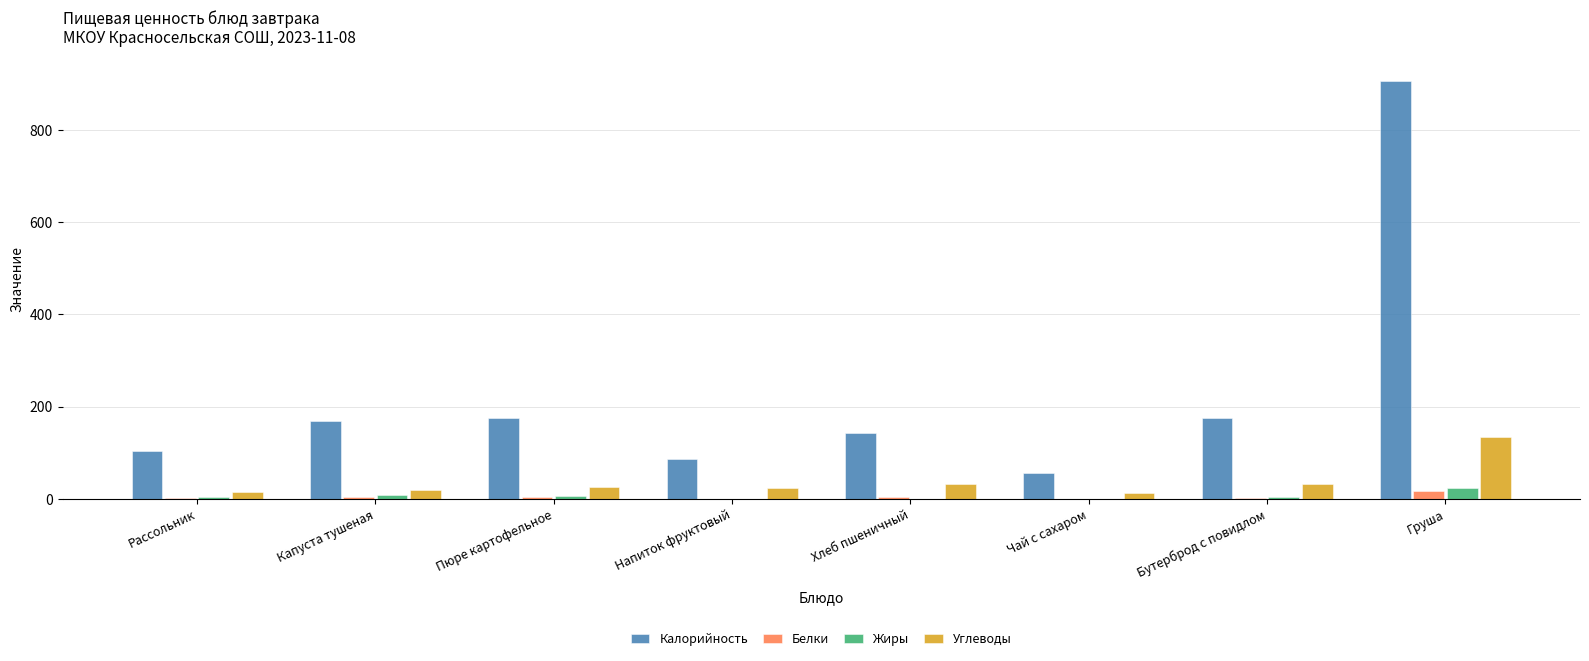

What is the highest value of the Калорийность series?

907.3